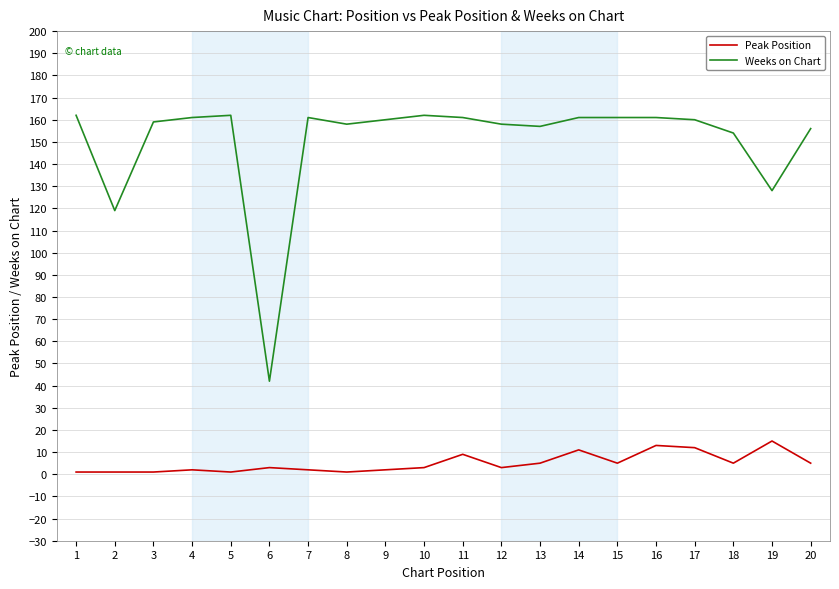

Does the chart display data point markers on the line(s)?

No